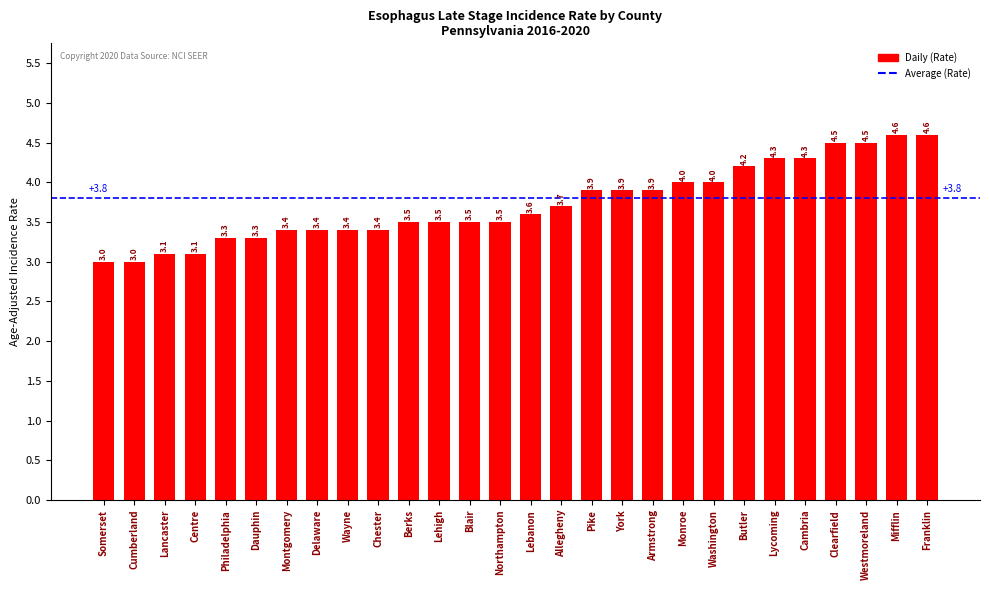

What is the greatest value displayed?

4.6